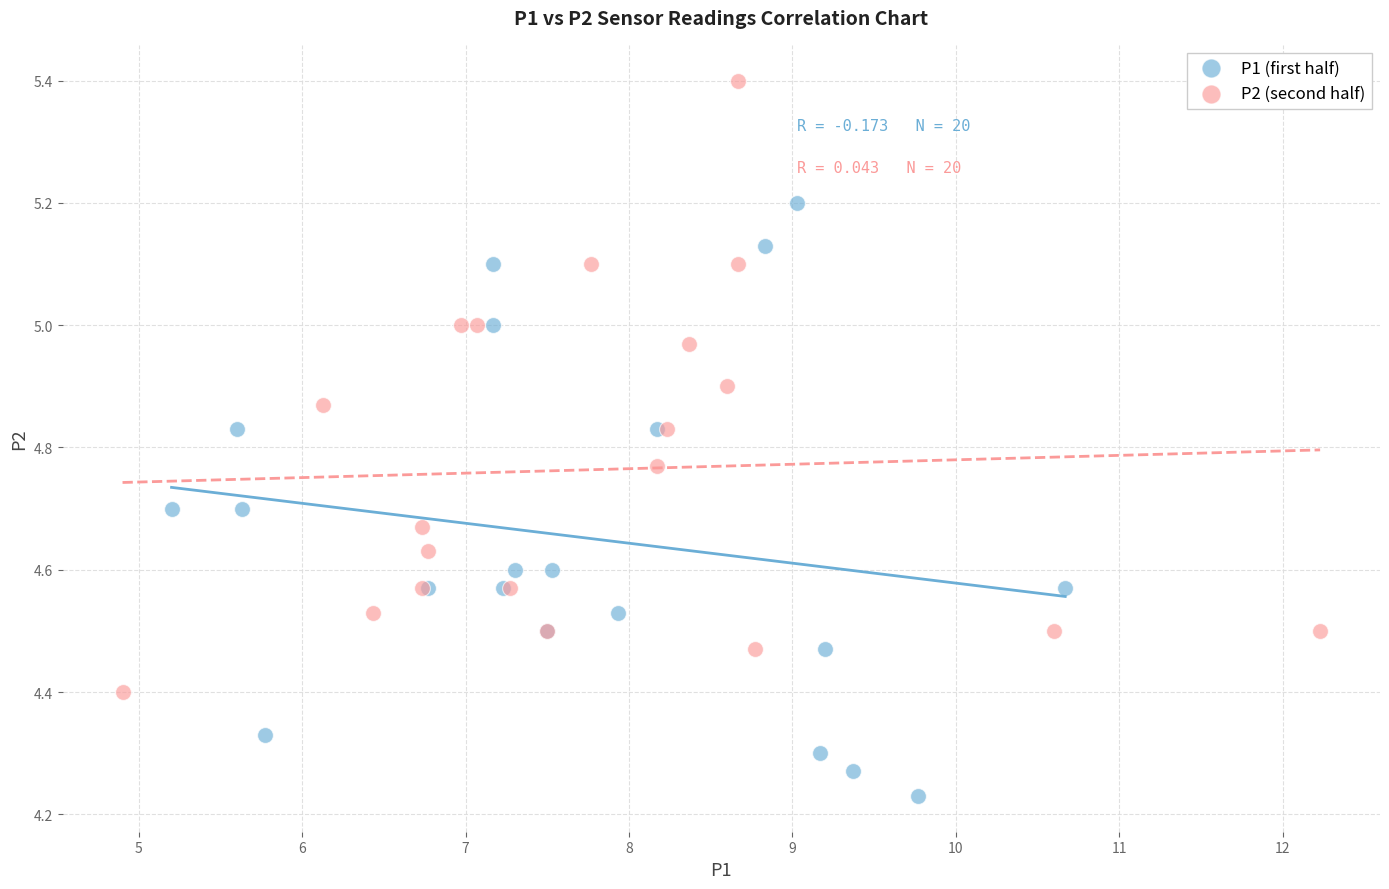

Which series contains the lowest Y value?

P1 (first half)